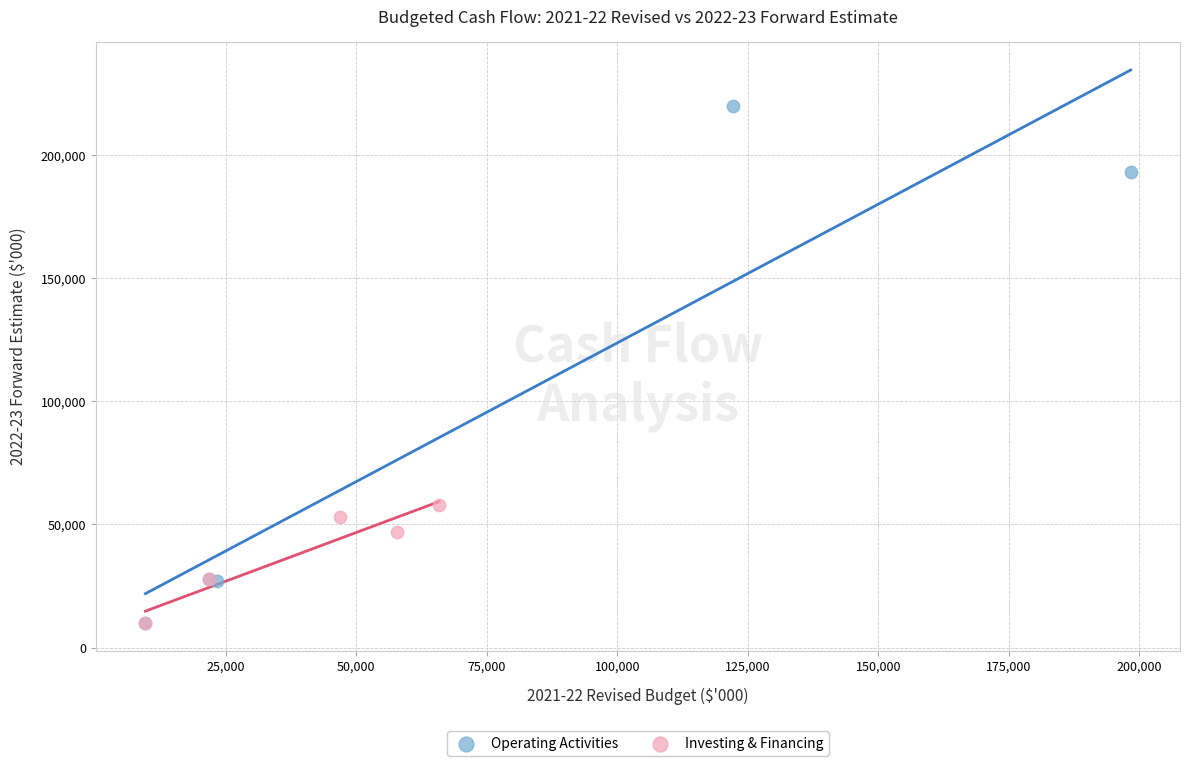

What are all the series names shown in the legend?

Operating Activities, Investing & Financing